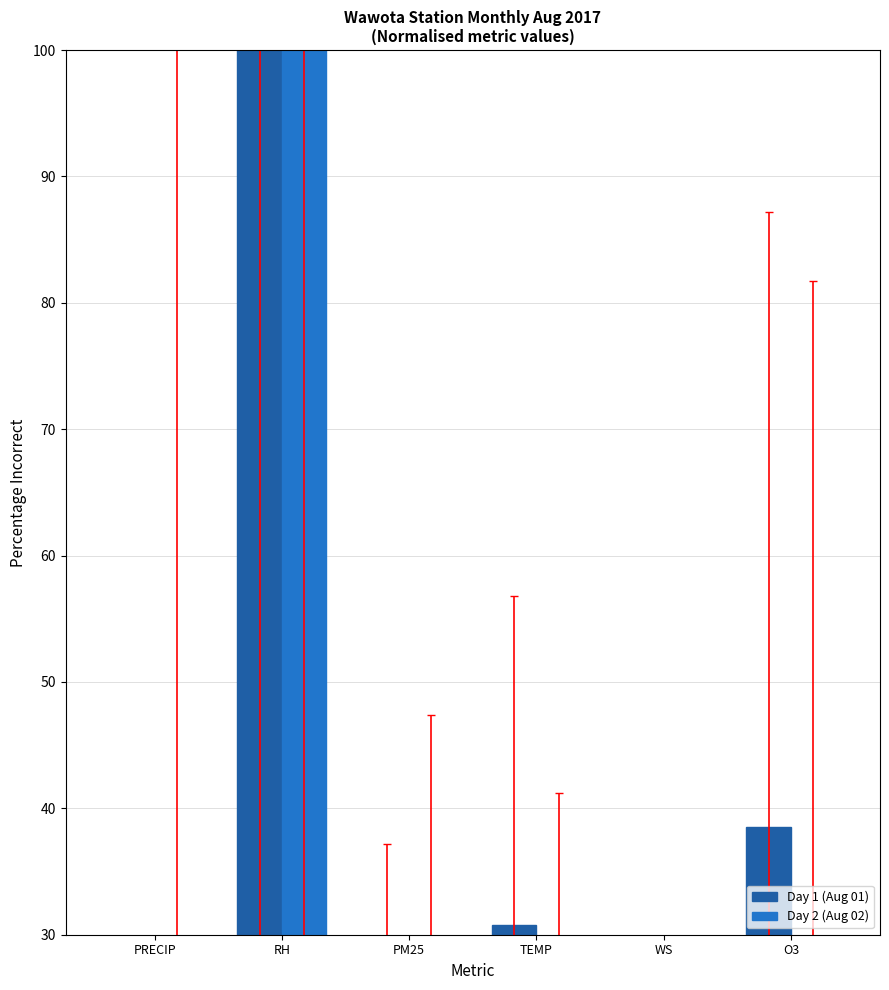

Where is Day 2 (Aug 02) nearest to the value 50?

O3